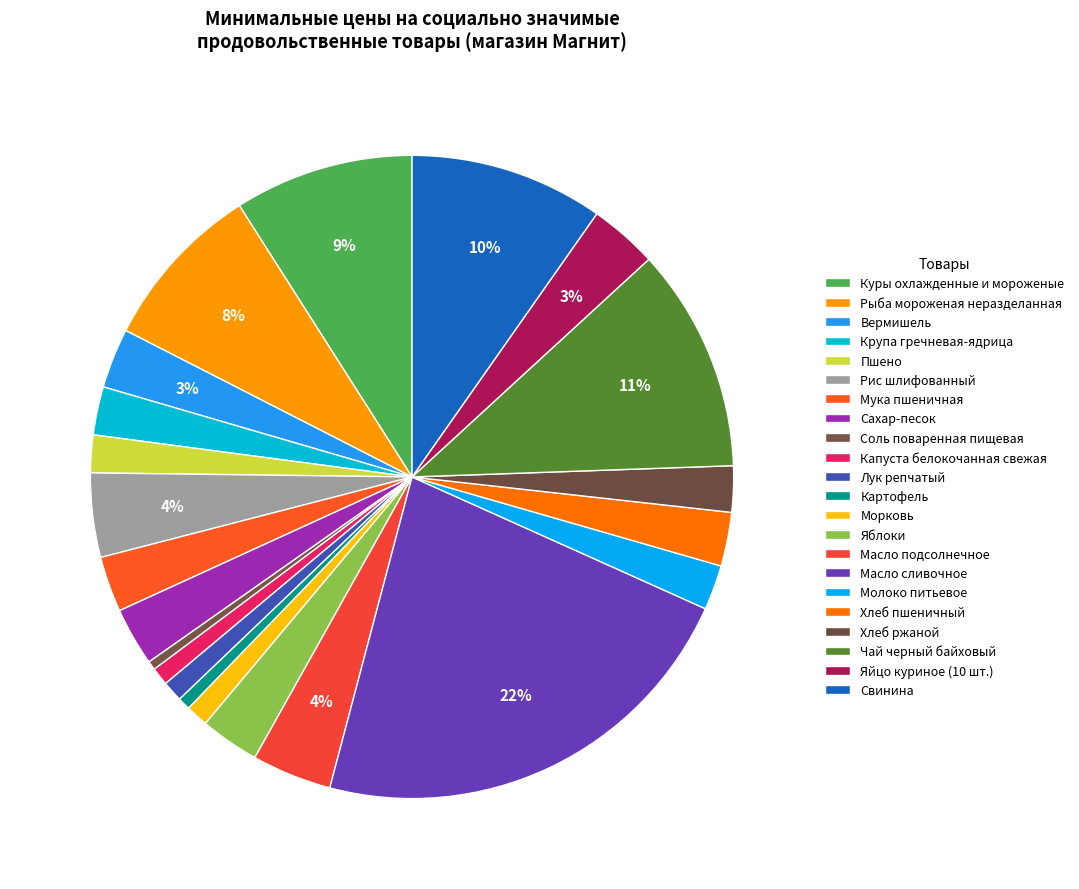

To the nearest percent, what portion does Рис шлифованный represent?

4%